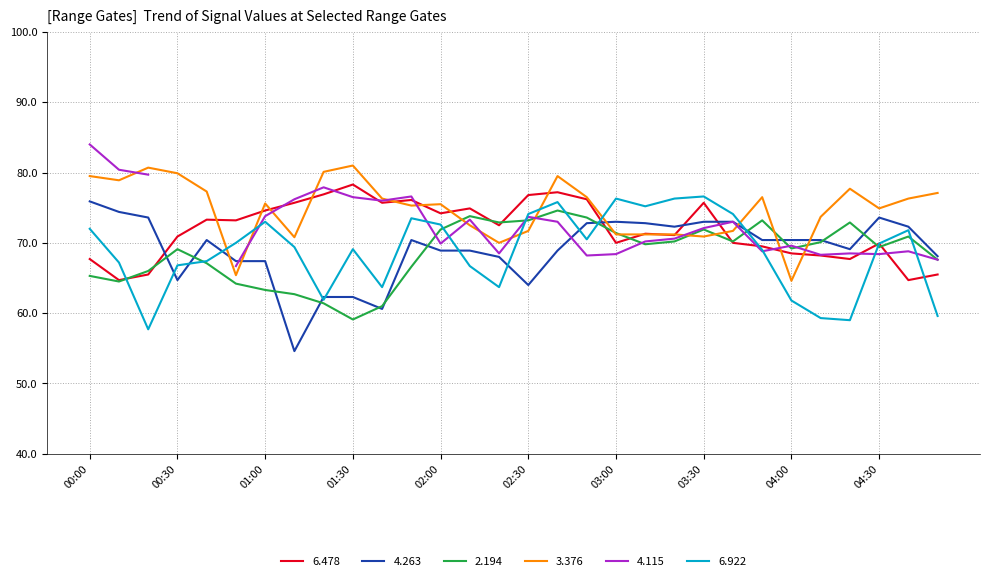

What is the label of the 10th point from the right?

03:20